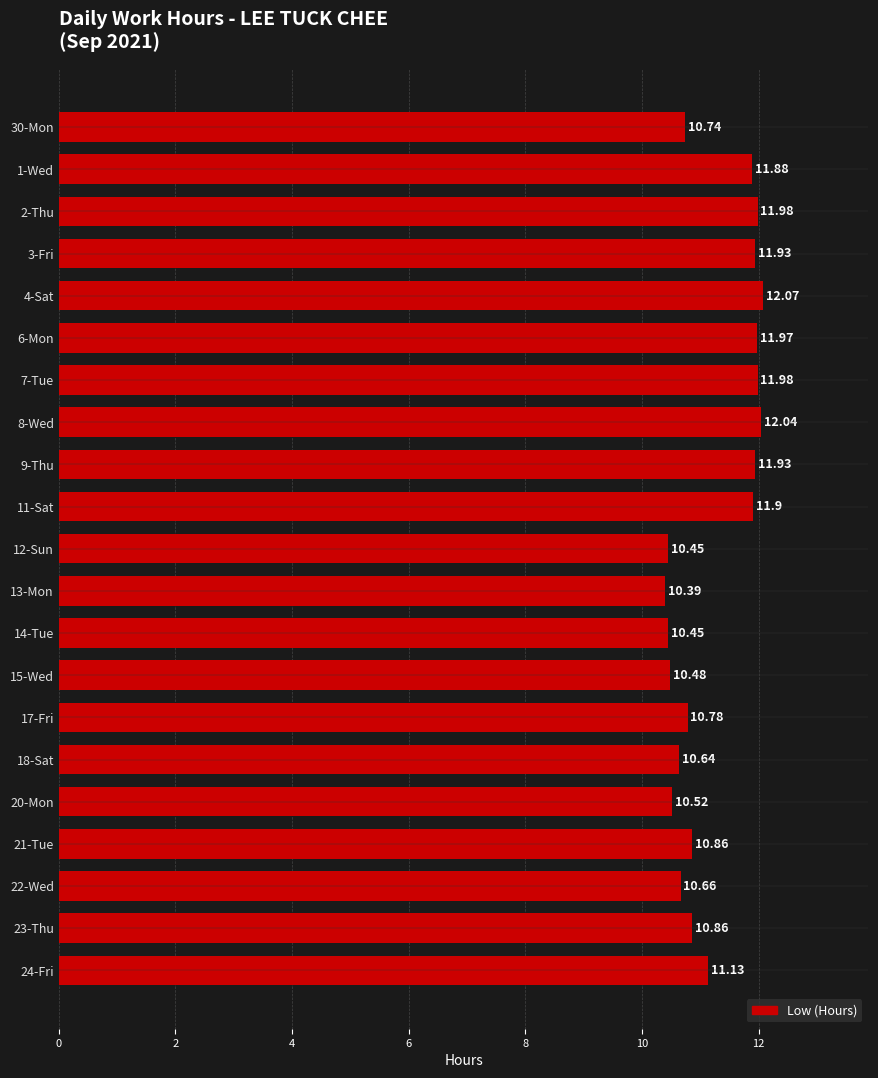

How many distinct data groups are displayed?

1